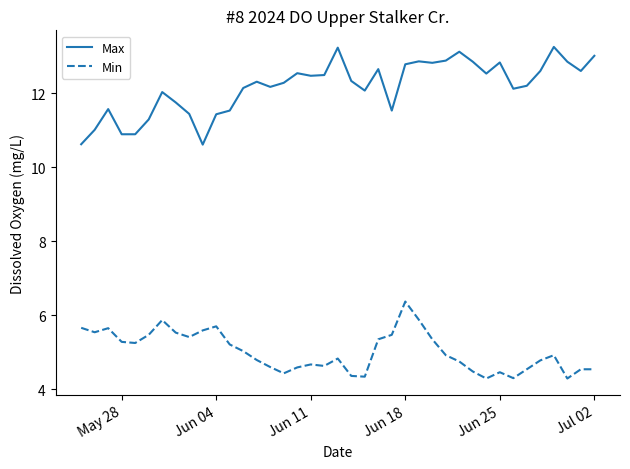

What is the lowest value of the Max series?

10.6